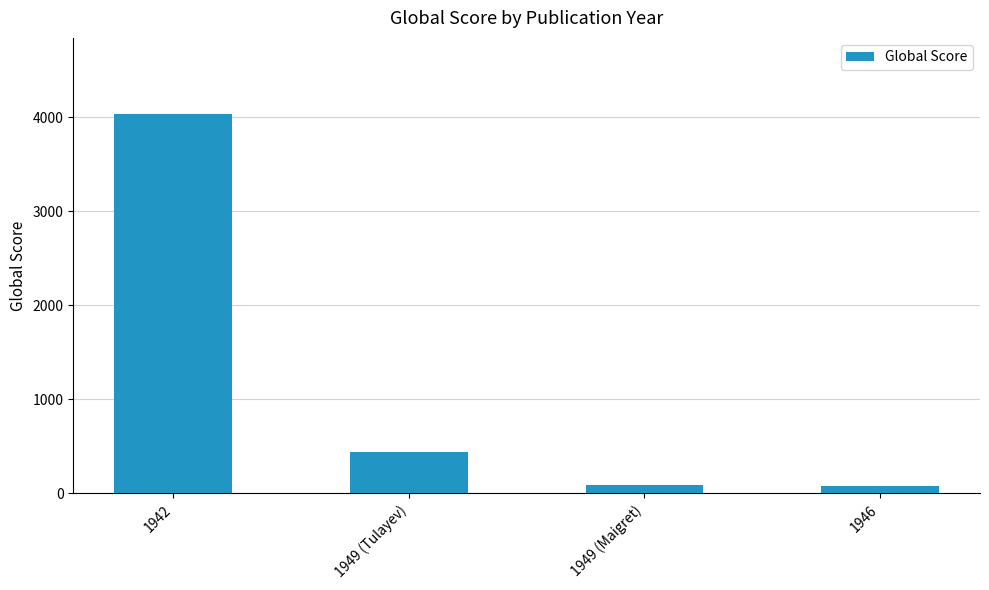

The value at 1942 is 4037. True or false?

True